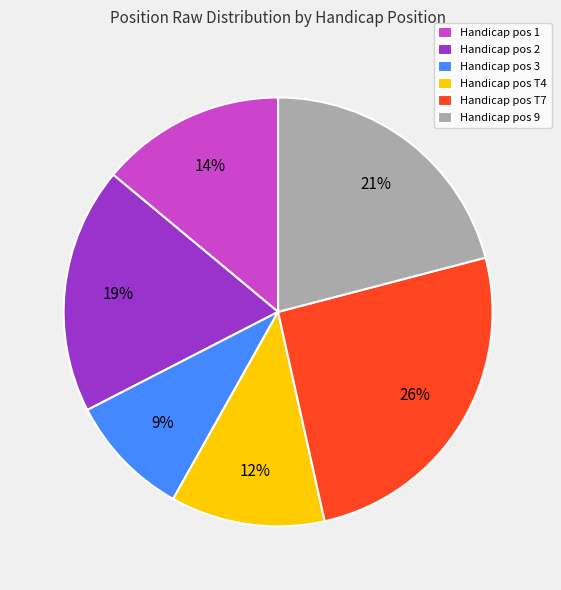

Rank the categories by value from highest to lowest.

Handicap pos T7, Handicap pos 9, Handicap pos 2, Handicap pos 1, Handicap pos T4, Handicap pos 3